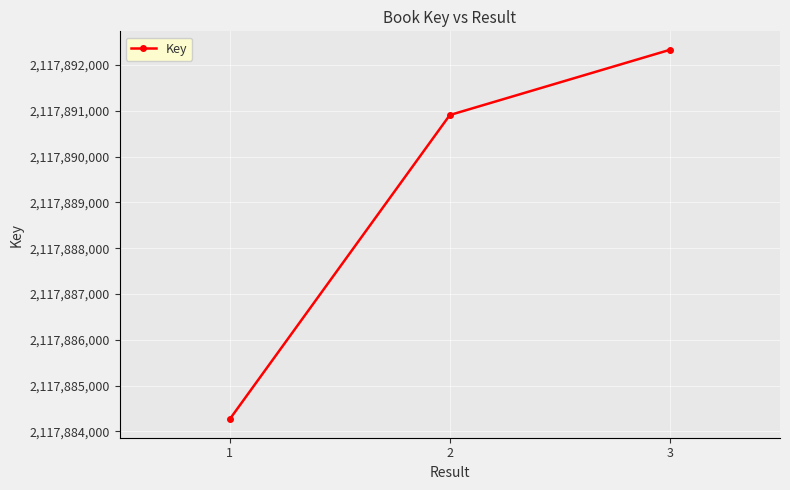

How many series are shown in this chart?

1